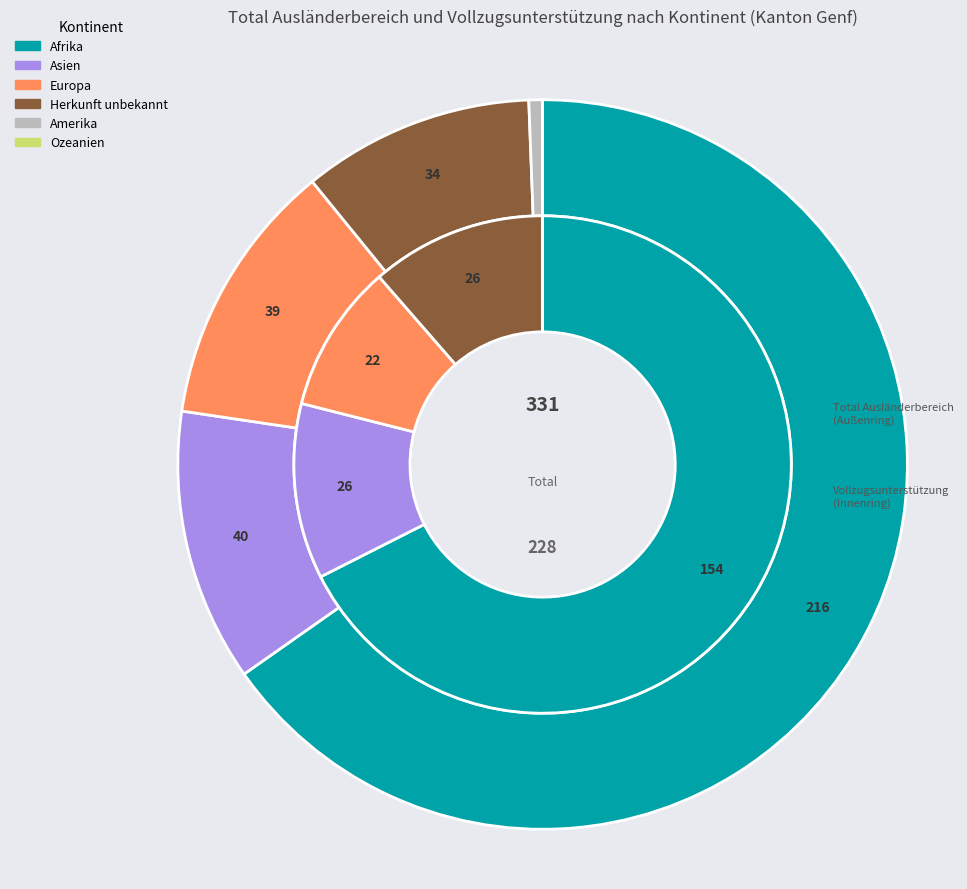

What is the smallest slice in the pie chart?

Ozeanien